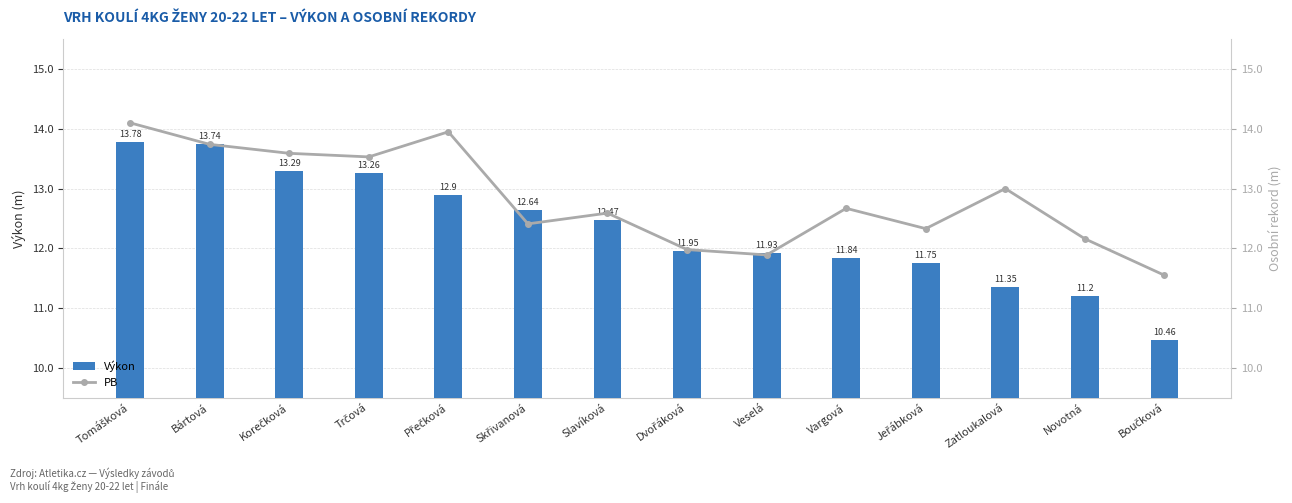

What is the highest value of the Výkon series?

13.8